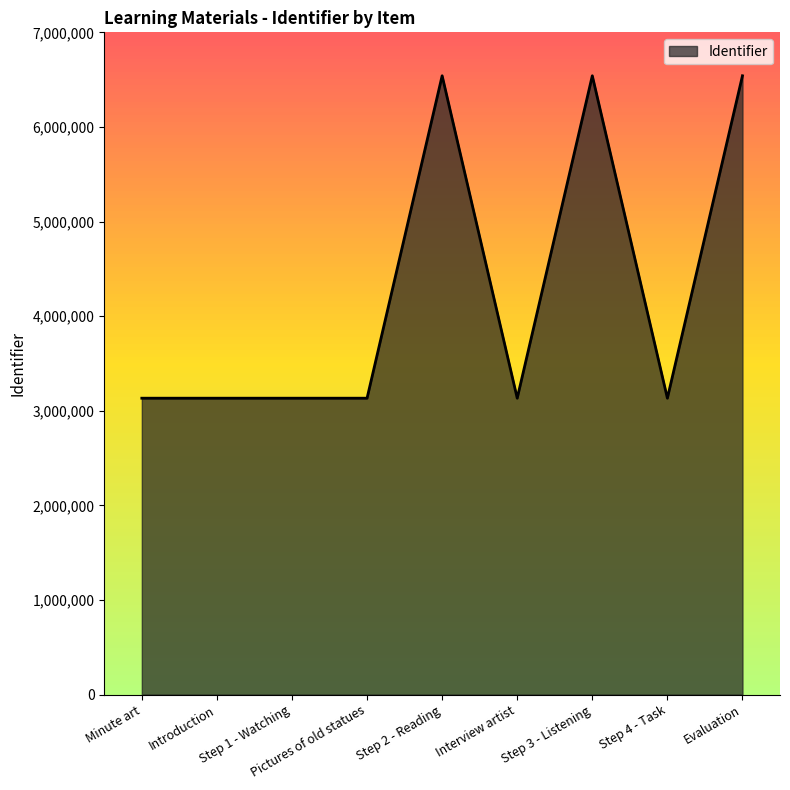

Is it true that the value at Step 1 - Watching is 4696721?

False